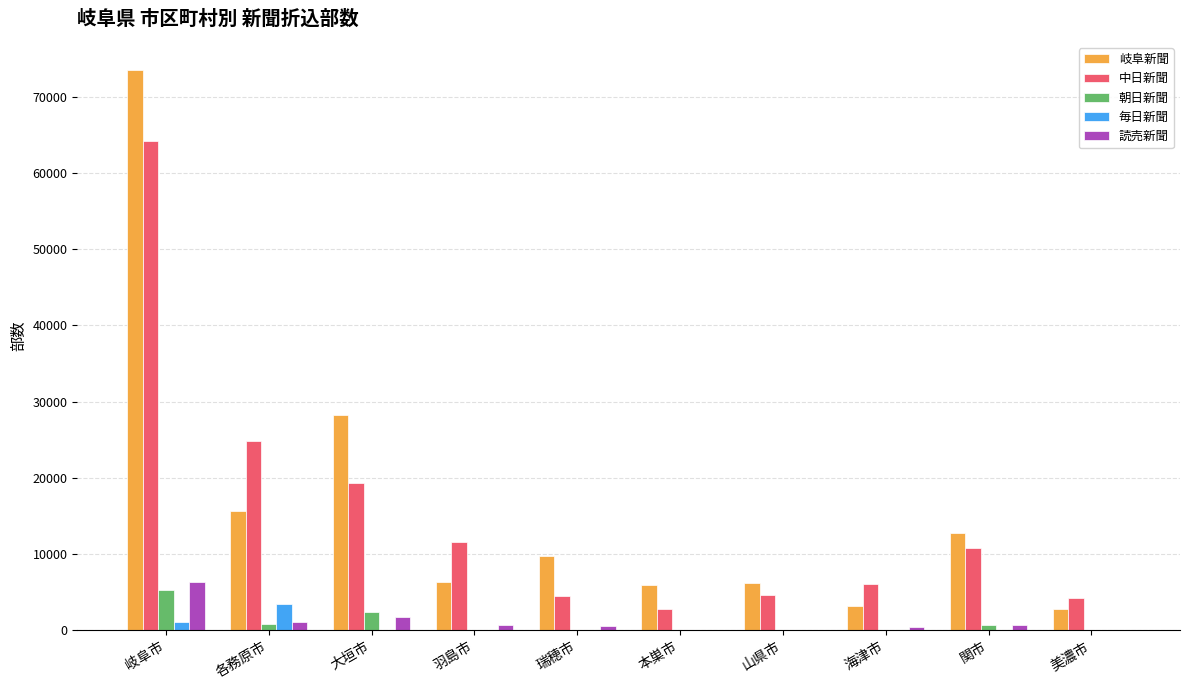

True or false: 岐阜新聞 has a value of 44356 at 大垣市.

False